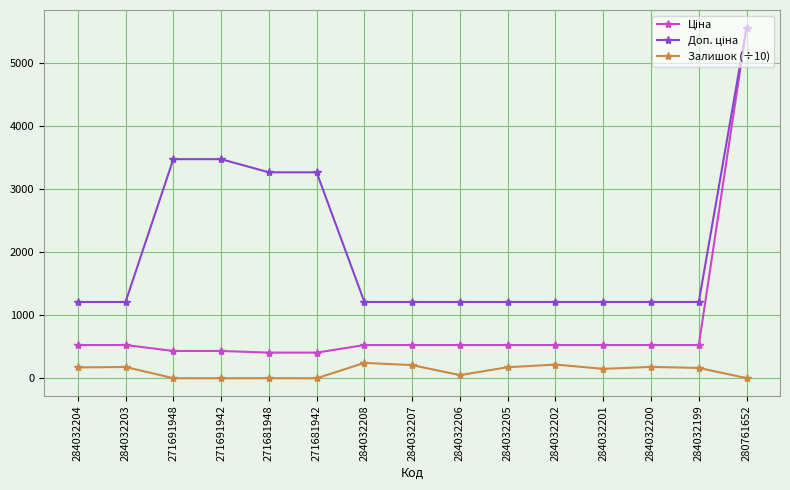

Is it true that Залишок (÷10) equals 209.9 at 284032207?

True